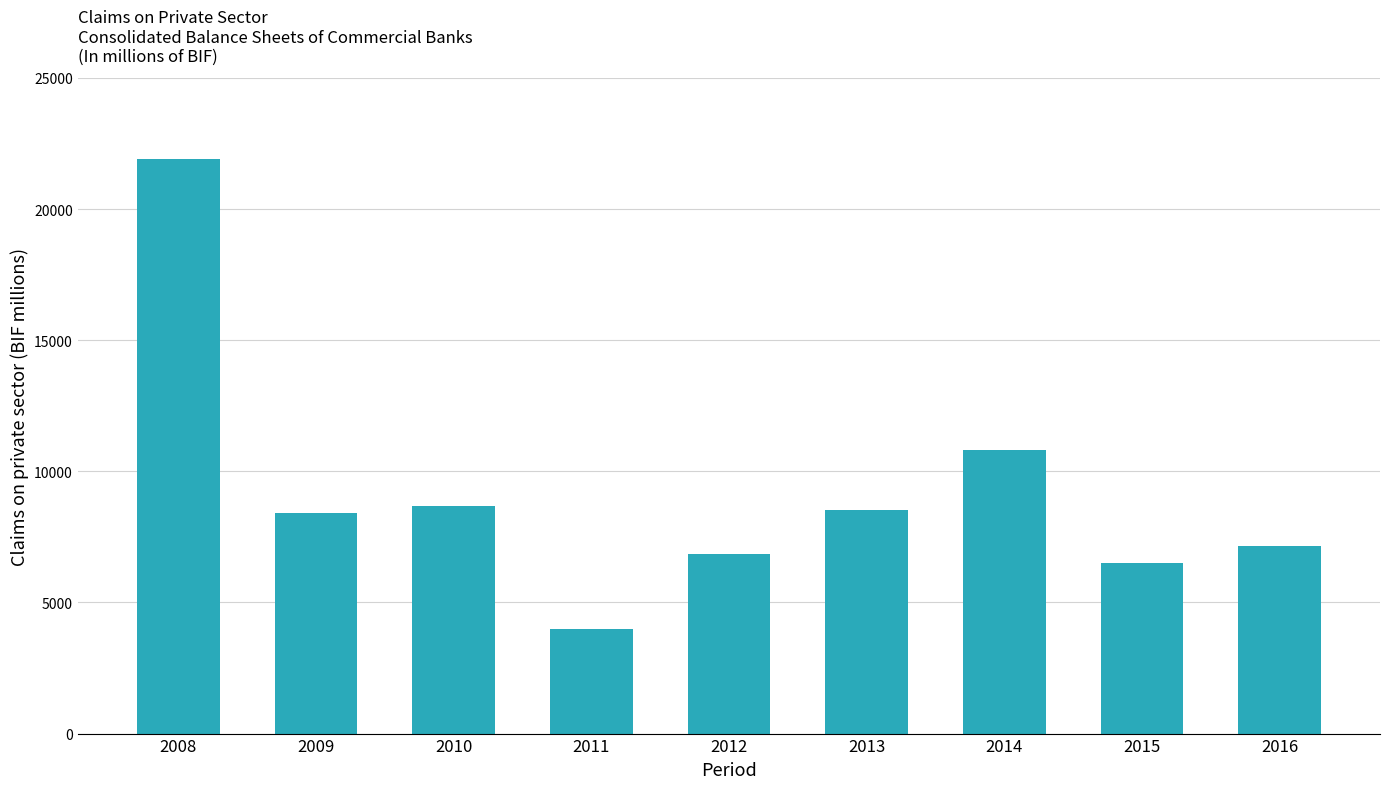

The value at 2011 is 5272.3. True or false?

False